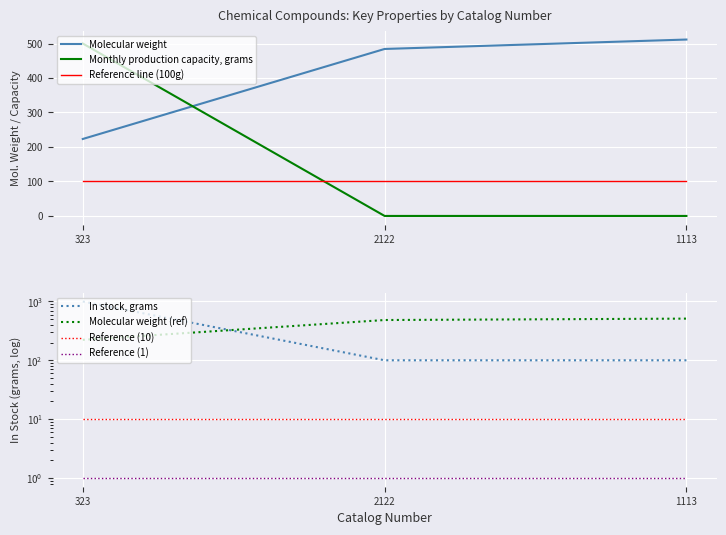

Which series changed the most between 323 and 1113?

Monthly production capacity, grams